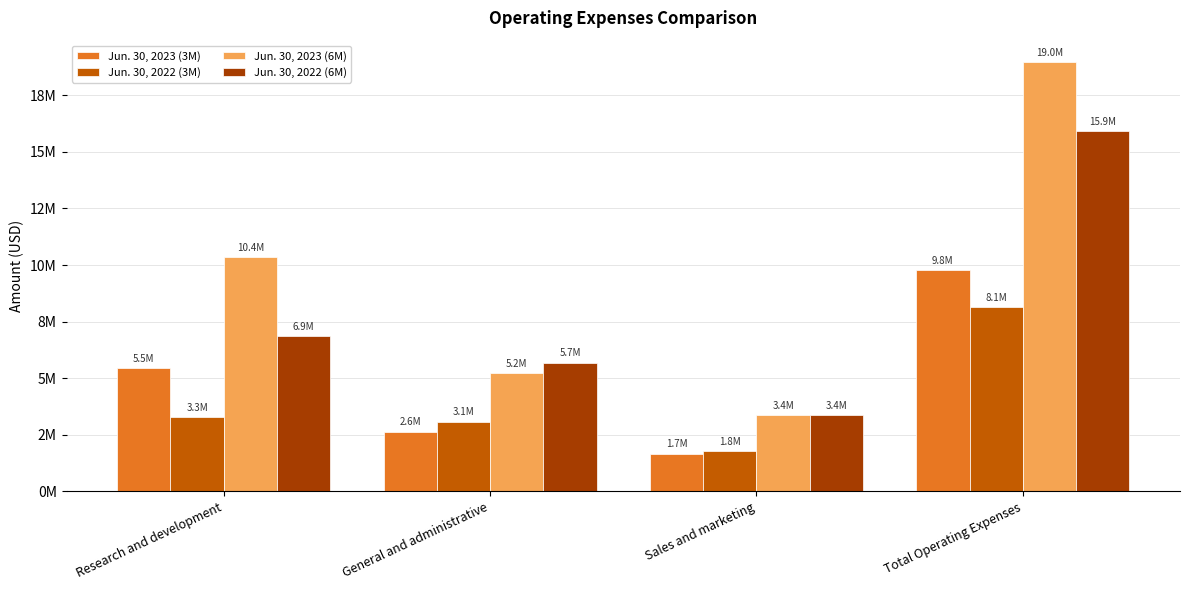

Is it true that Jun. 30, 2022 (6M) equals 3373047 at Sales and marketing?

True